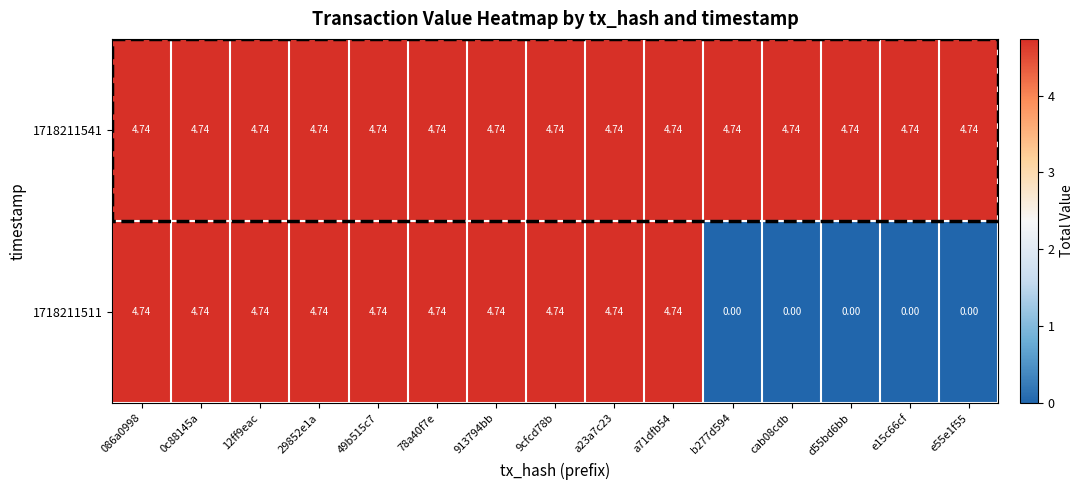

At which category is the sum across all series the highest?

086a0998